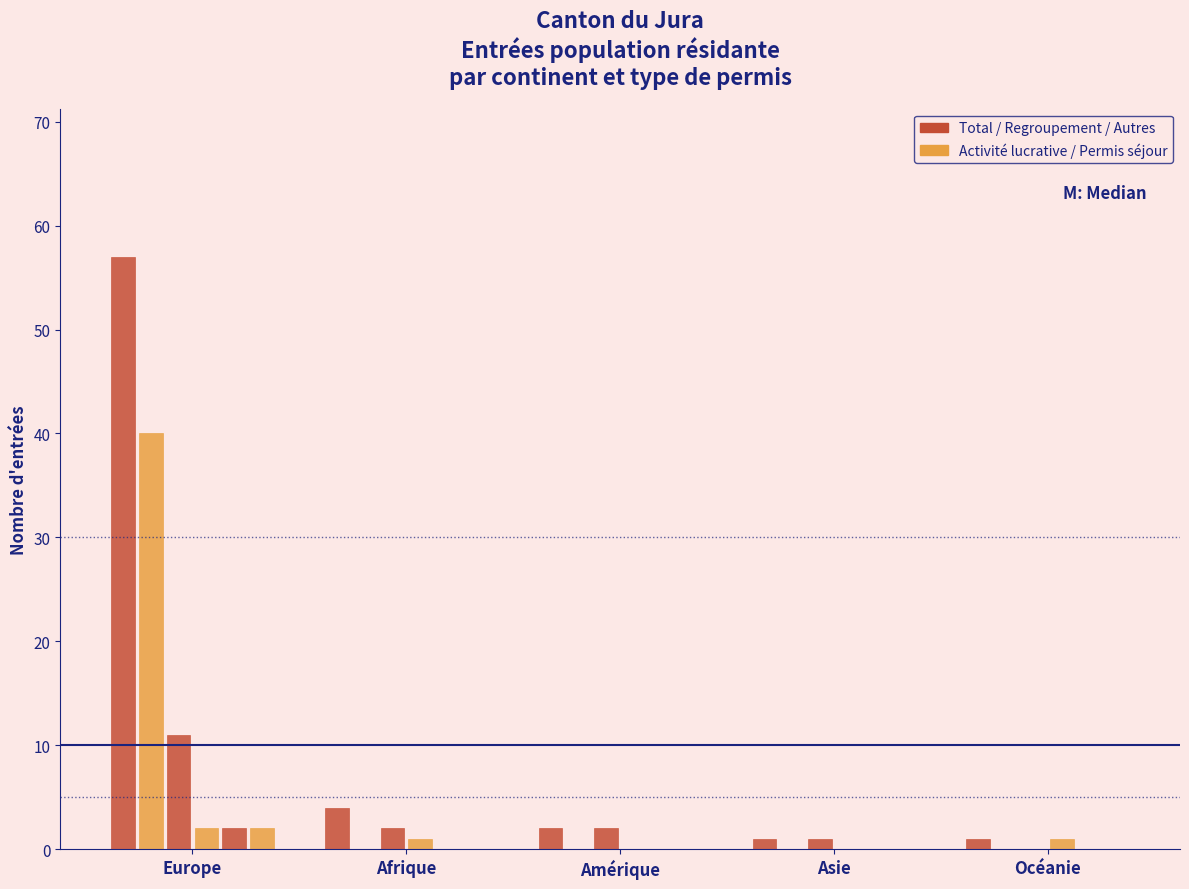

How many series are shown in this chart?

6